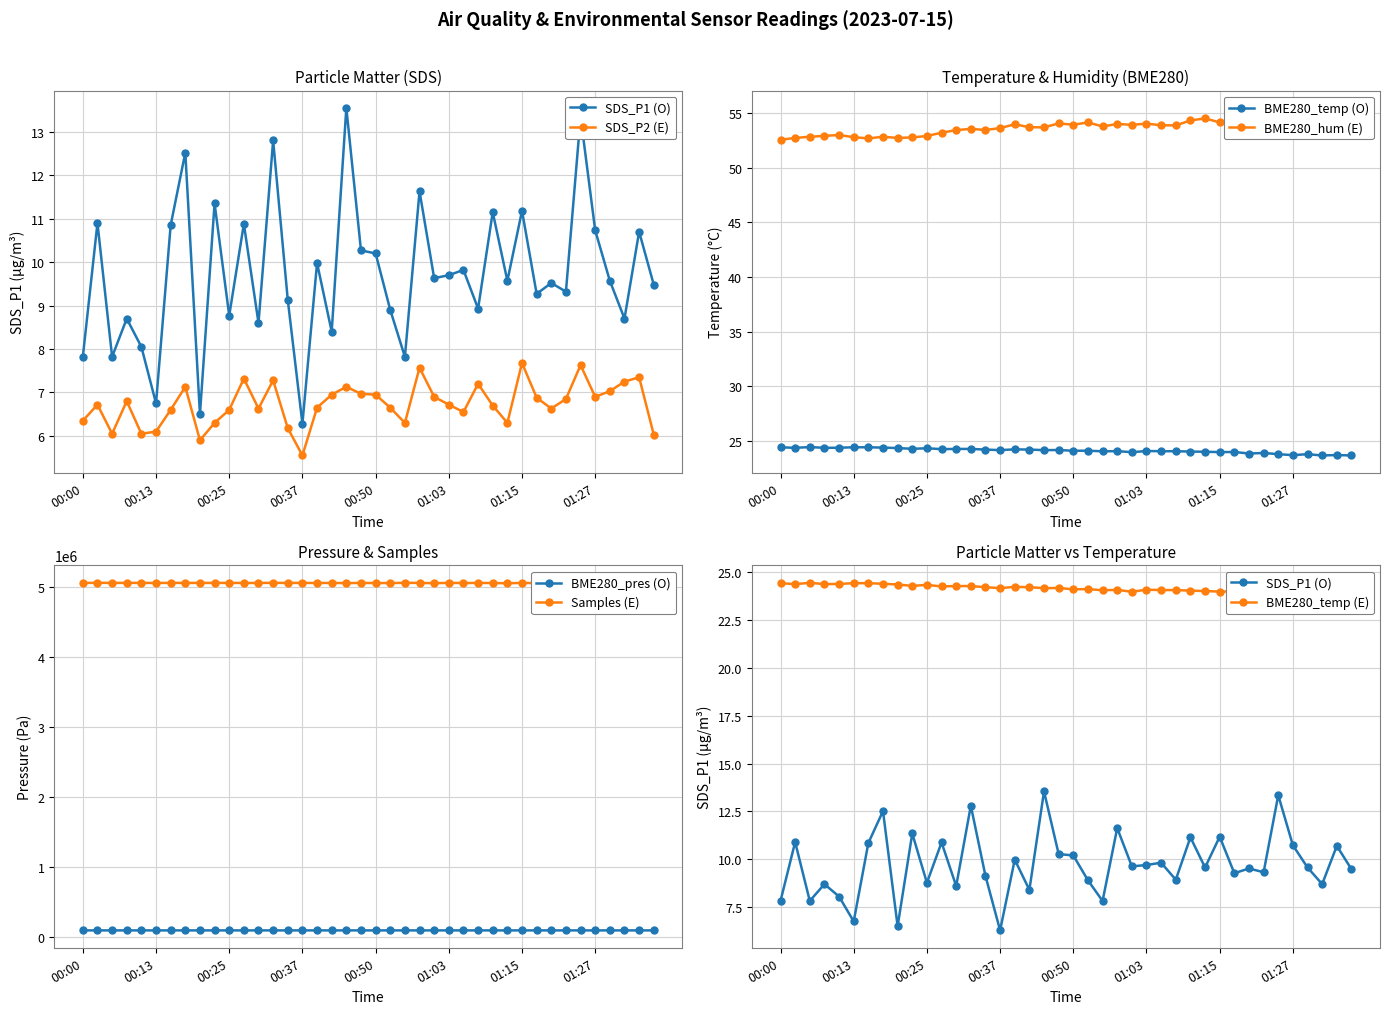

What is the maximum value for BME280_temp (O)?

24.5